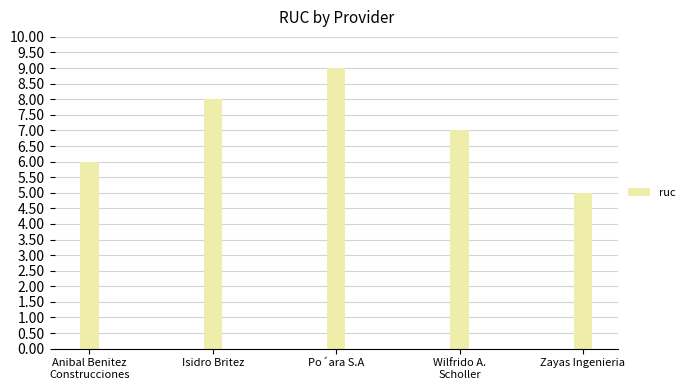

Which label corresponds to the smallest value in the chart?

Zayas Ingenieria